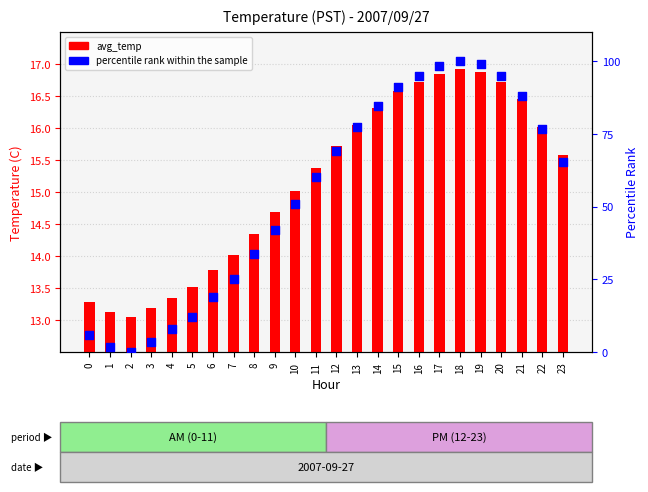

Which series contains the highest Y value?

percentile rank within the sample